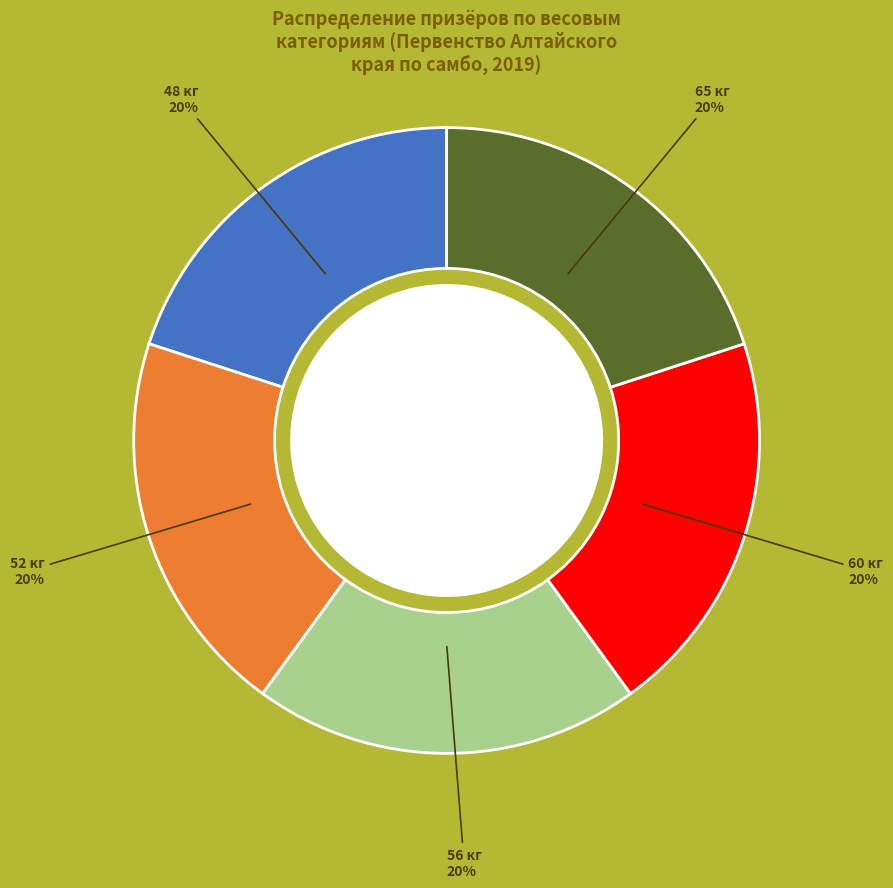

How many segments does this pie chart have?

5